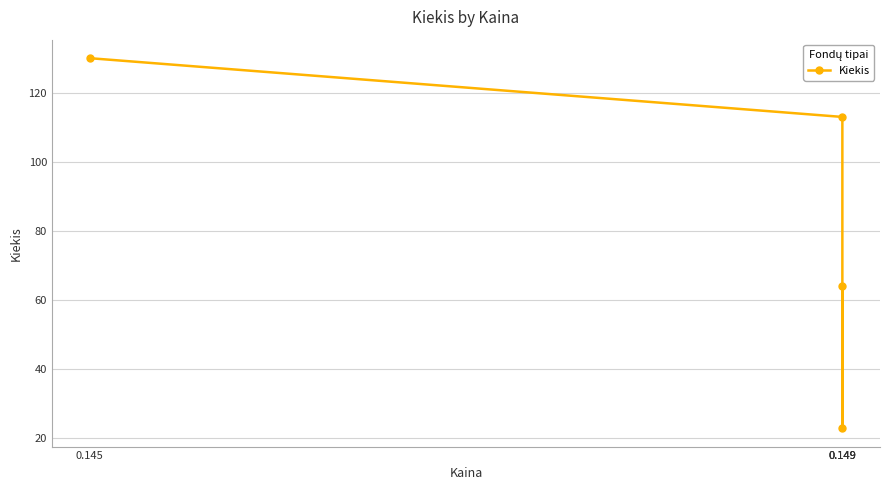

List the labels in order of value, largest first.

0.145, 0.149, 0.149, 0.149